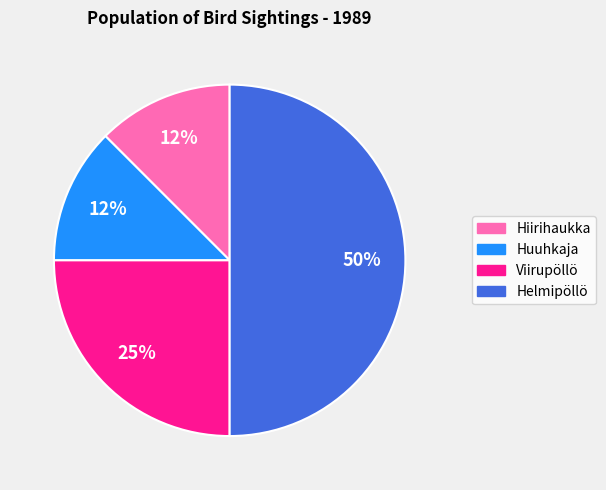

The Huuhkaja slice represents 20% of the pie. True or false?

False